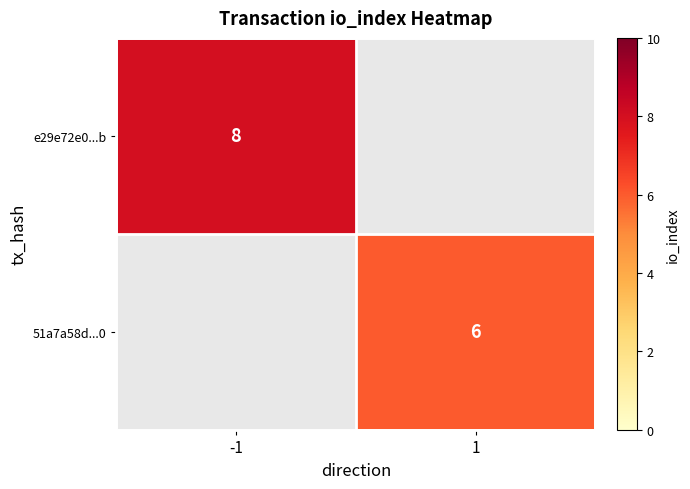

The value of 51a7a58d...0 at 1 is 6. True or false?

True